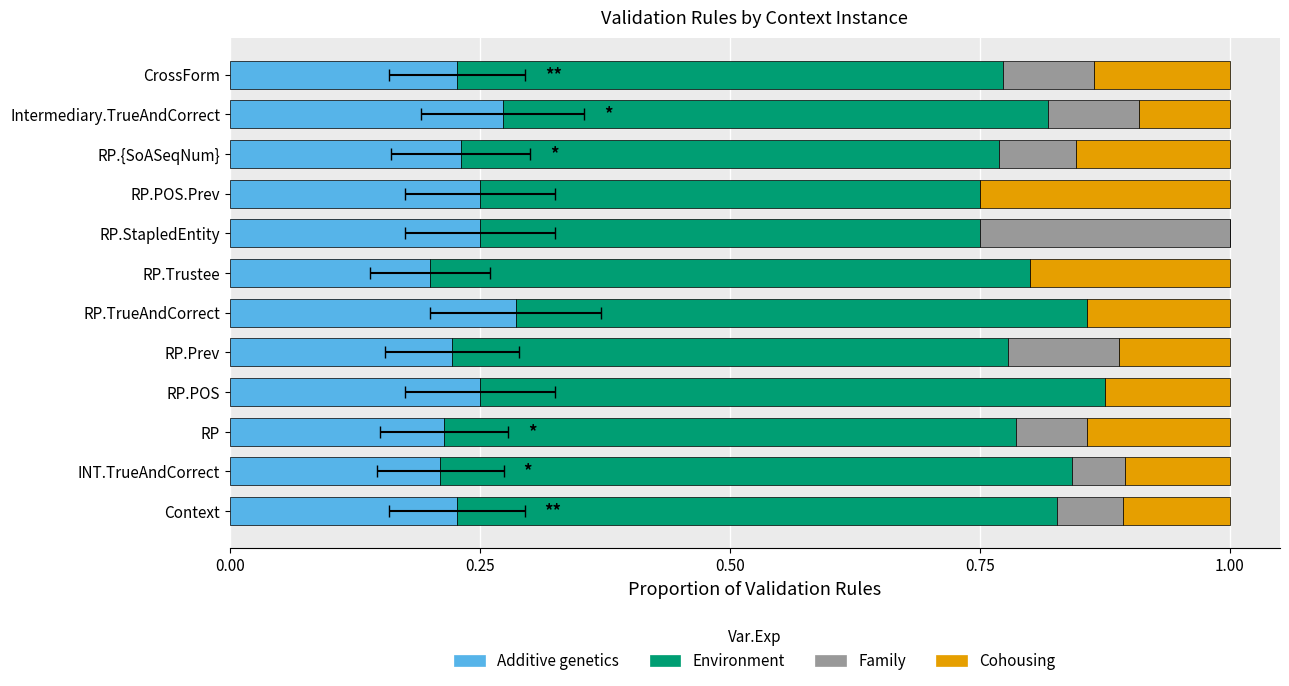

How many Cohousing values are between 0 and 1?

12